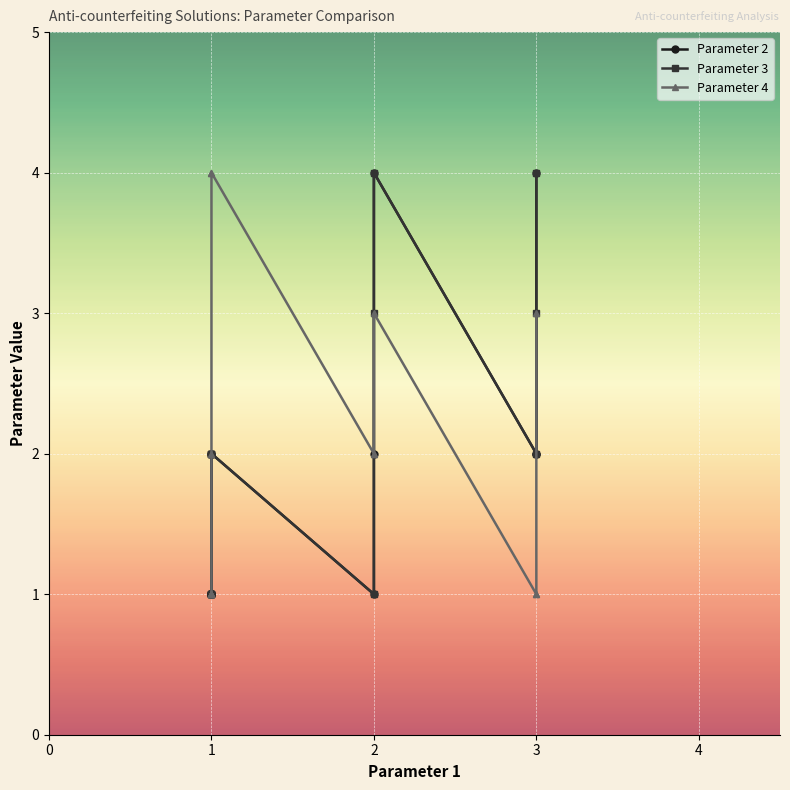

Reading left to right, list all the values displayed in this chart.

Parameter 2: 1	1	1	1	1	1	1	2	2	1	2	4	2	2	4
Parameter 3: 1	1	1	1	1	2	2	2	2	1	3	4	2	3	4
Parameter 4: 1	1	1	1	1	1	2	4	4	2	2	3	1	1	3